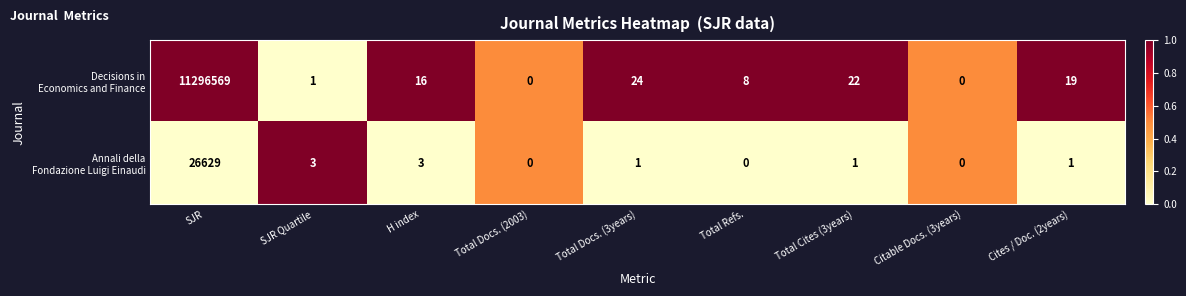

Which category has the highest value across all series?

SJR